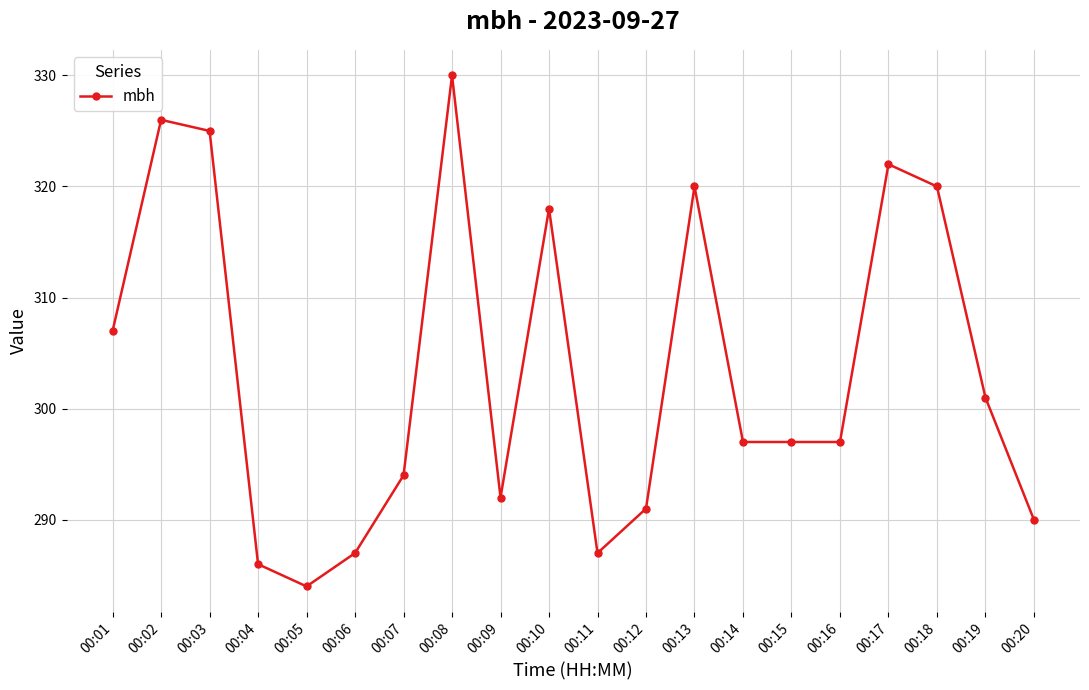

Where is the first local minimum?

00:05